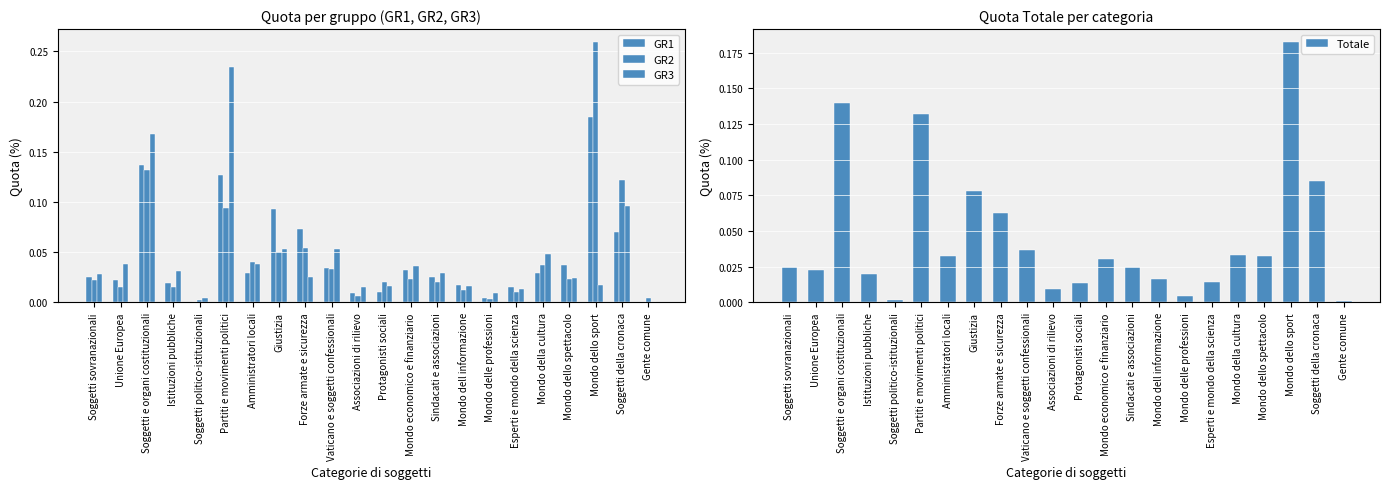

At which label does GR3 reach its peak?

Partiti e movimenti politici